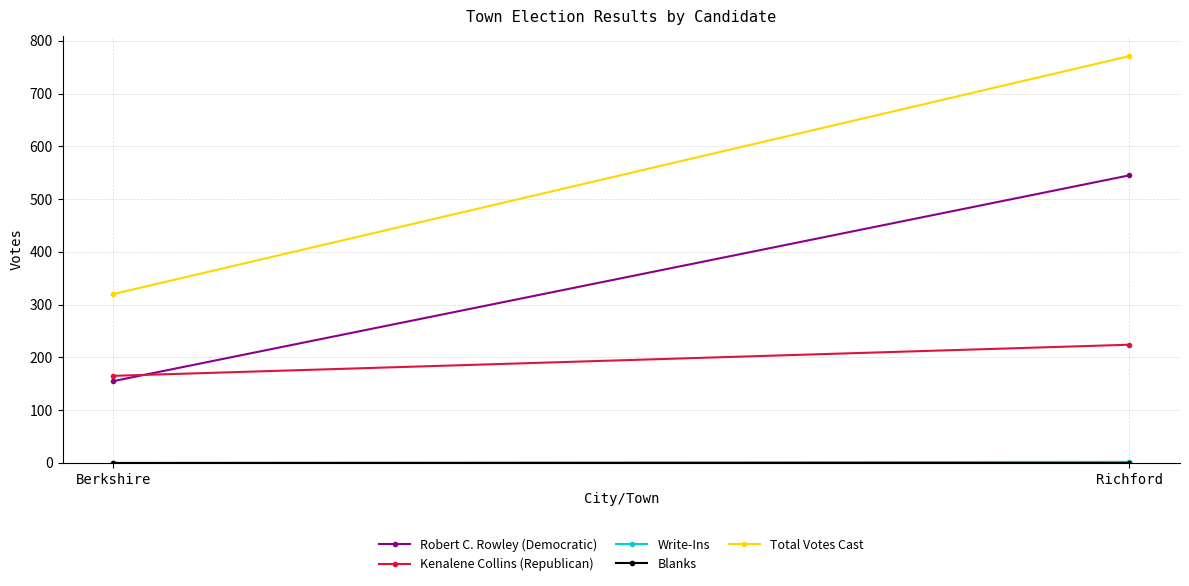

What is the label of the 2nd point from the left?

Richford